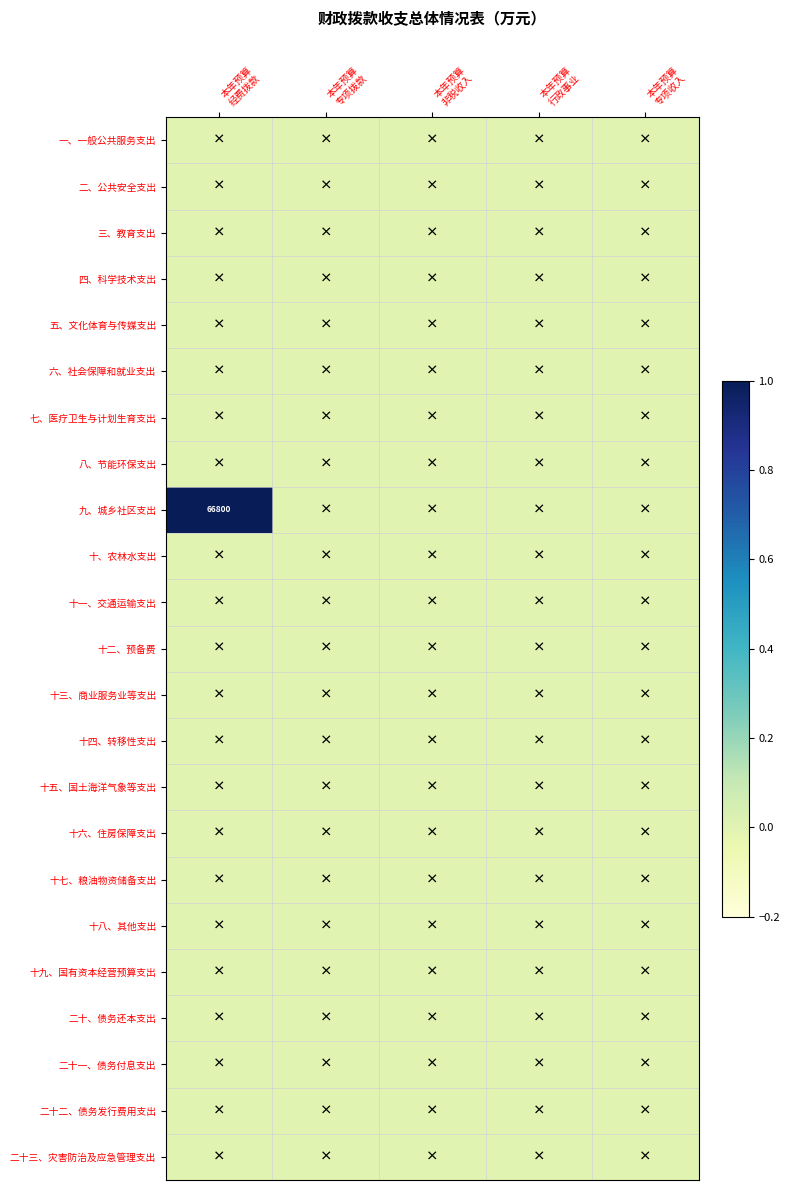

At which label is 十六、住房保障支出 closest to 0?

本年预算 经费拨款